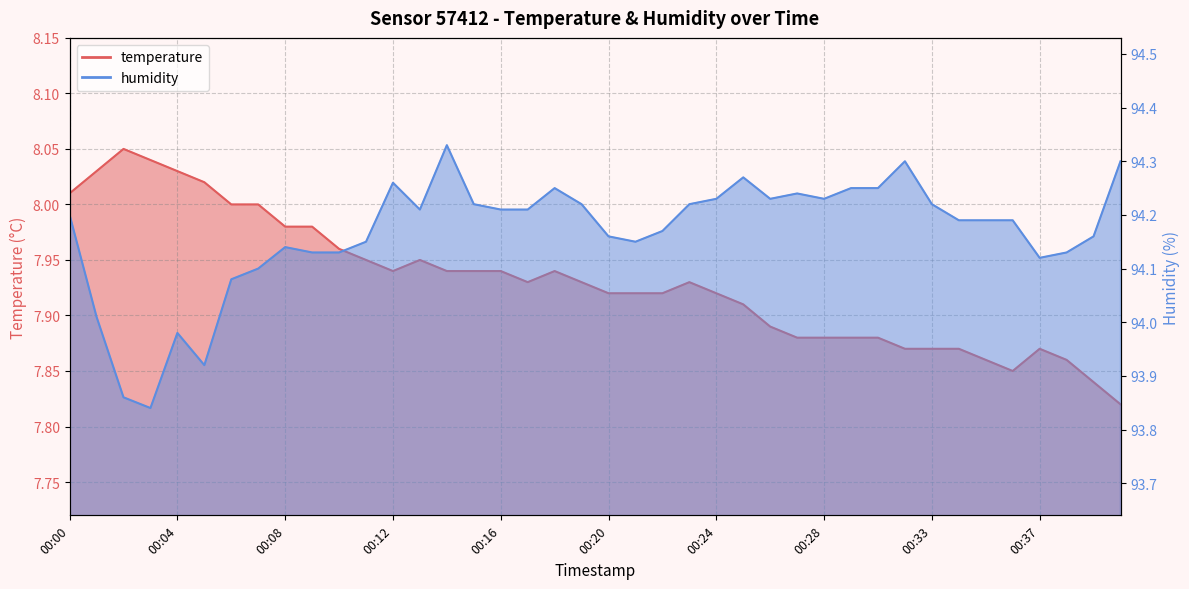

At which category does the chart reach its peak across all series?

00:14